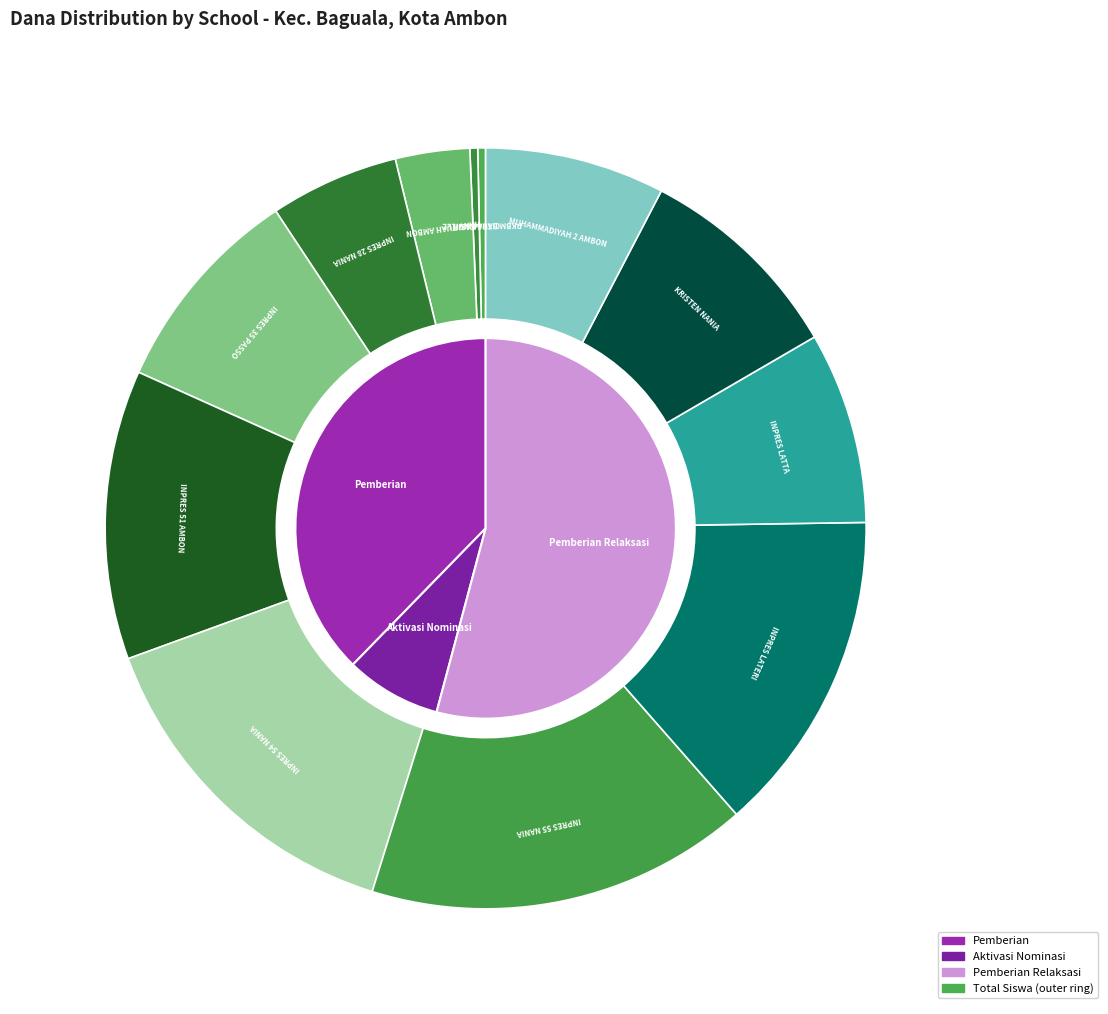

Which slice is the smallest?

PKBM BAUGENIVILLE